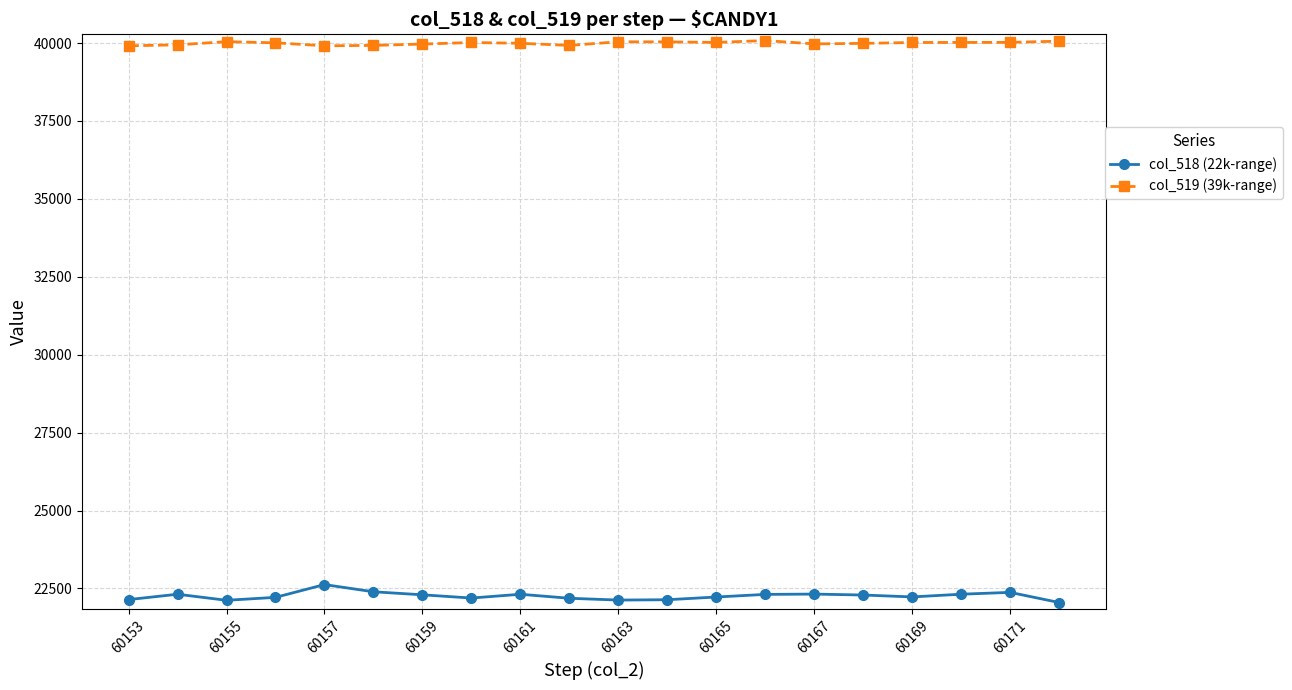

Is this an area chart (filled region under the line)?

No